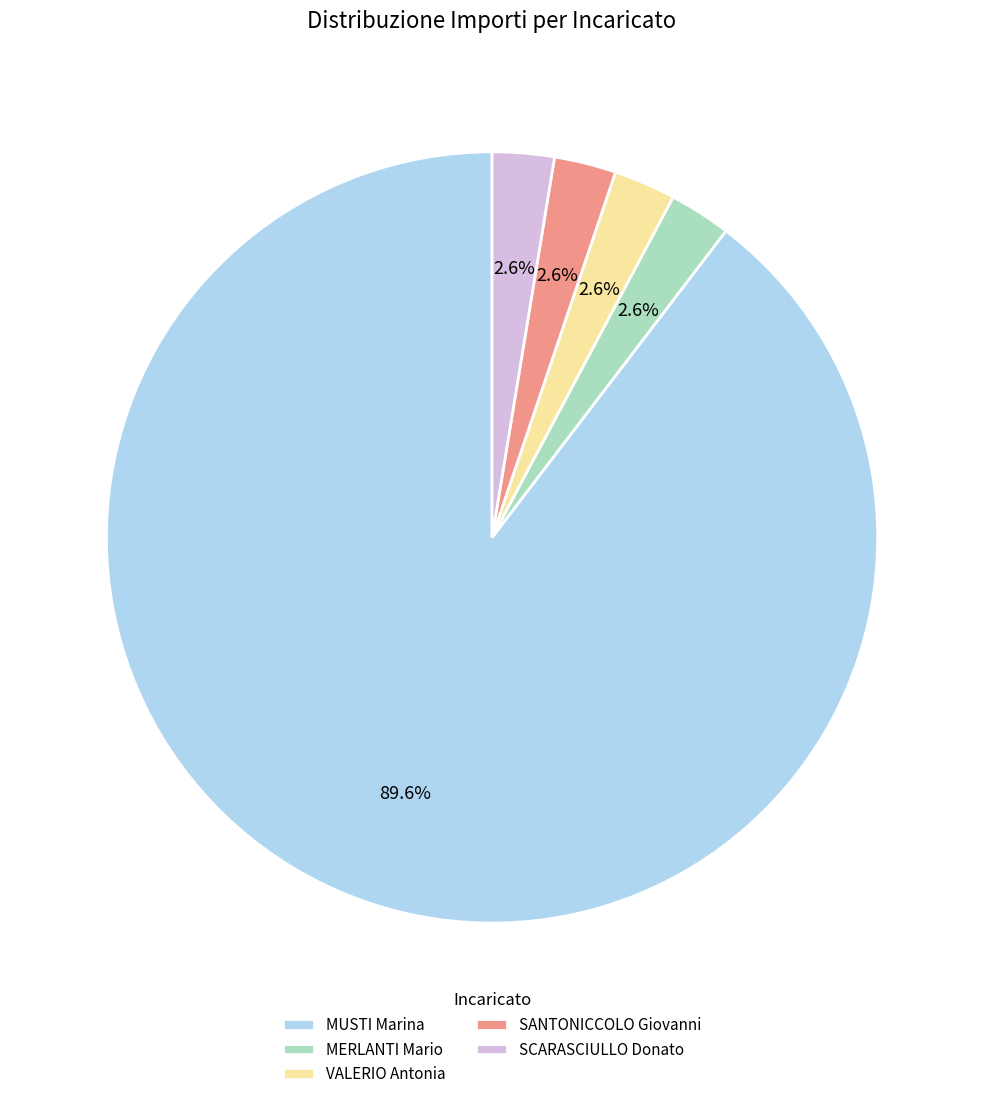

What percentage is NOT represented by MUSTI Marina?

10.4%